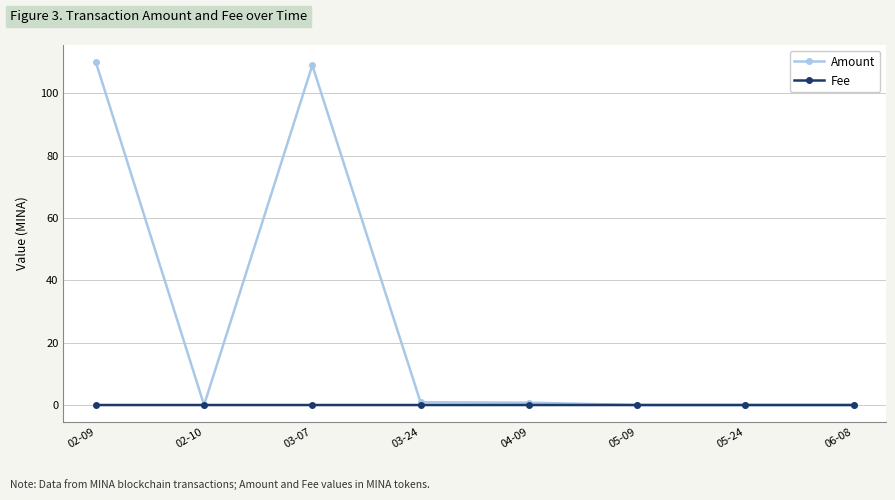

What is the label of the 1st point from the left?

02-09